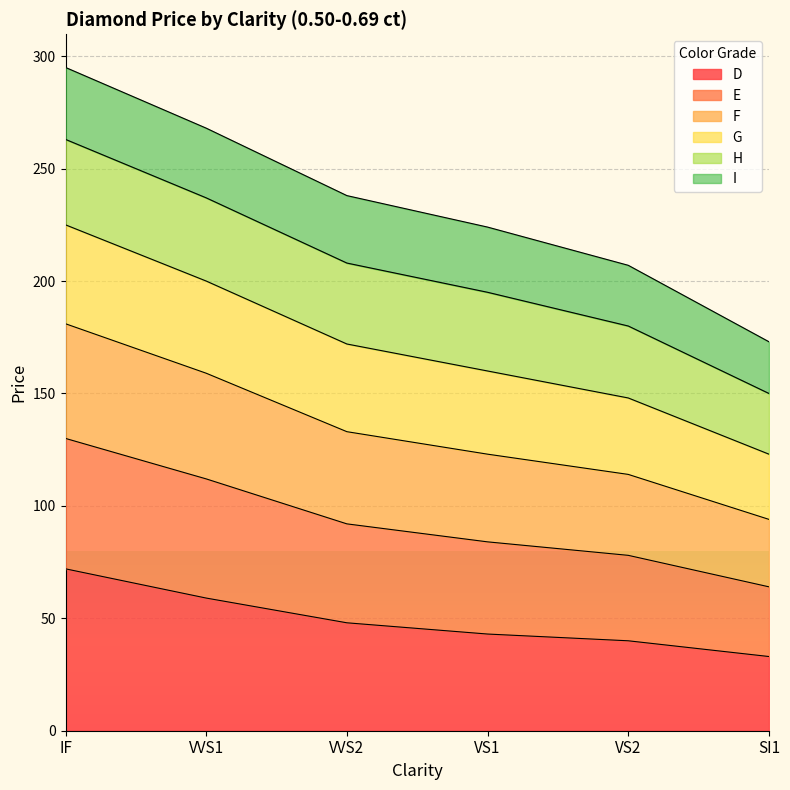

What is the lowest value of the D series?

33